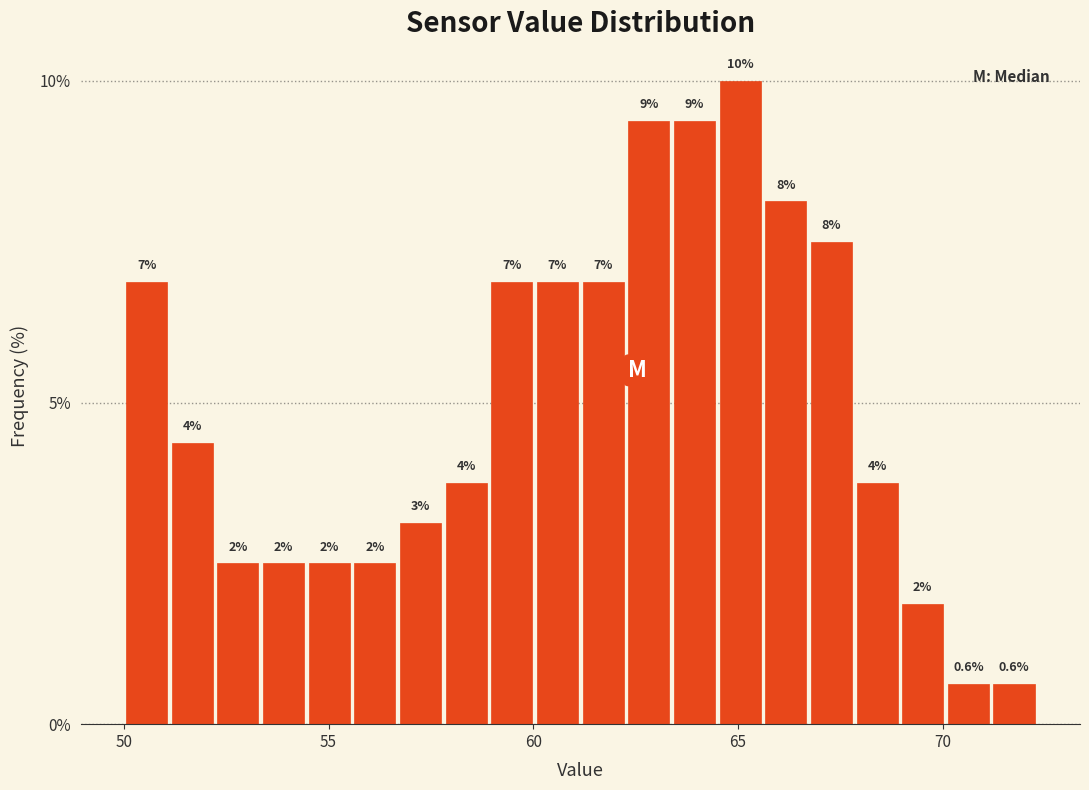

Around what value on the x-axis is the tallest bar? Give the approximate position of its centre, as read against the axis.

65.0